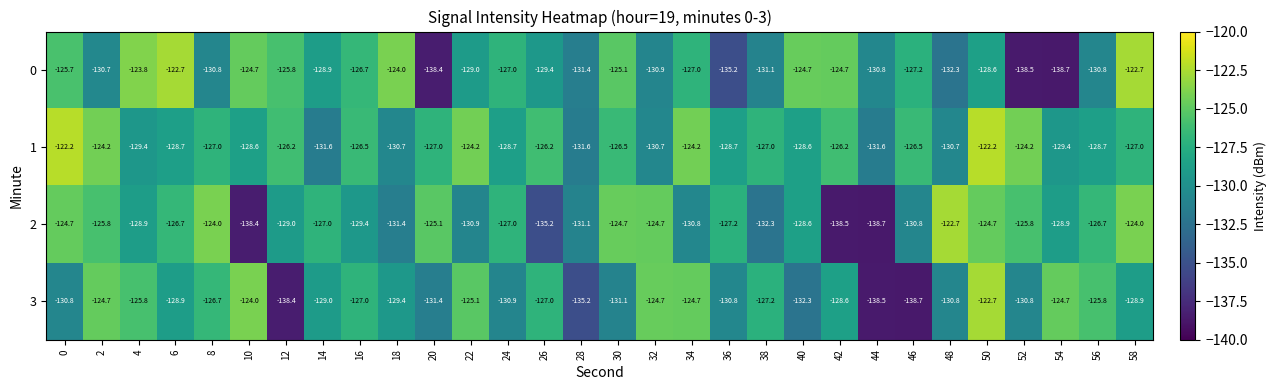

Which series has the largest total across all categories?

1